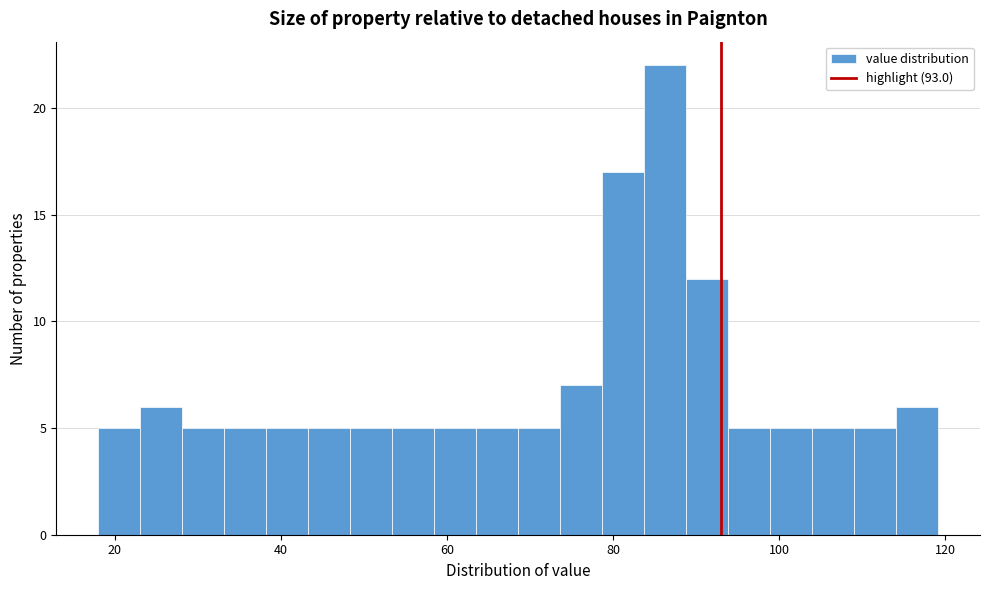

Around what value on the x-axis is the tallest bar? Give the approximate position of its centre, as read against the axis.

86